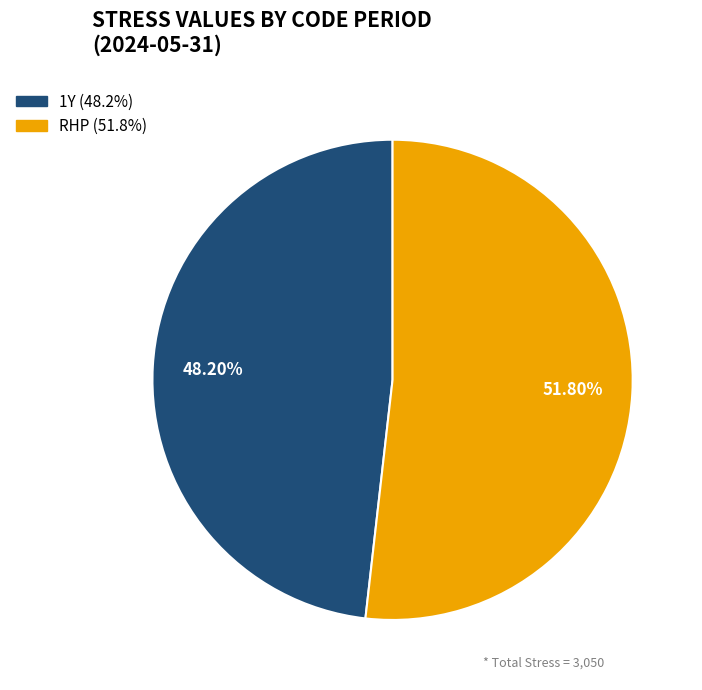

True or false: 1Y accounts for 43% of the total.

False